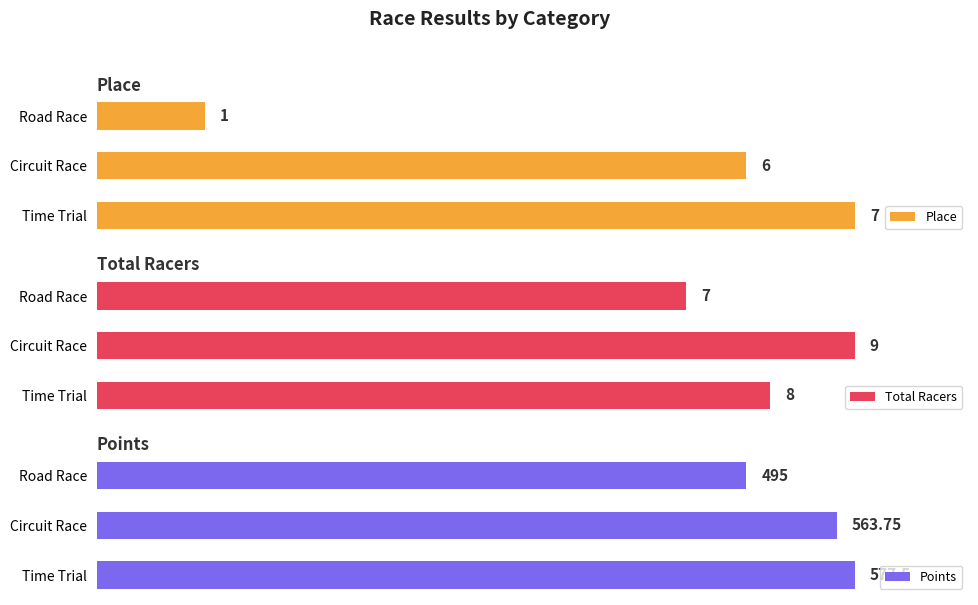

At which label does Place reach its minimum?

Road Race